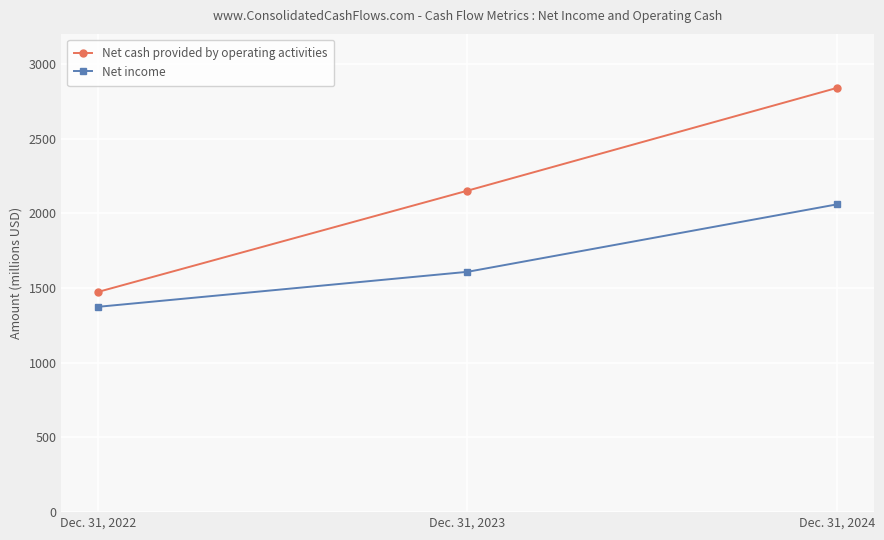

At which category does the chart reach its peak across all series?

Dec. 31, 2024